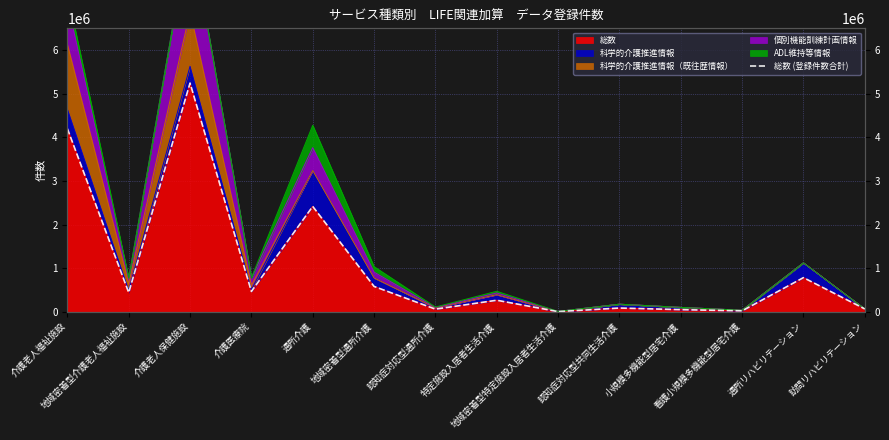

What is the change in value from 認知症対応型共同生活介護 to 通所リハビリテーション?

+696920